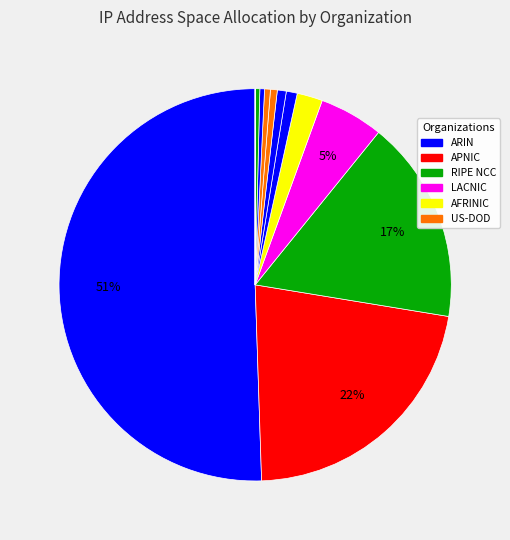

How many slices are in this pie chart?

14